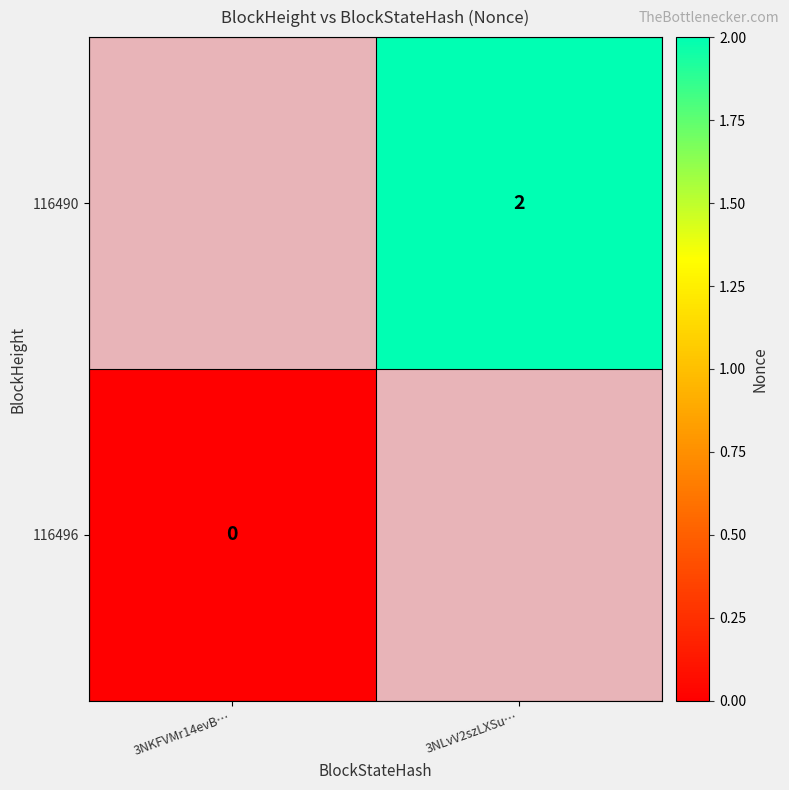

True or false: 116490 has a value of 2 at 3NLvV2szLXSu….

True